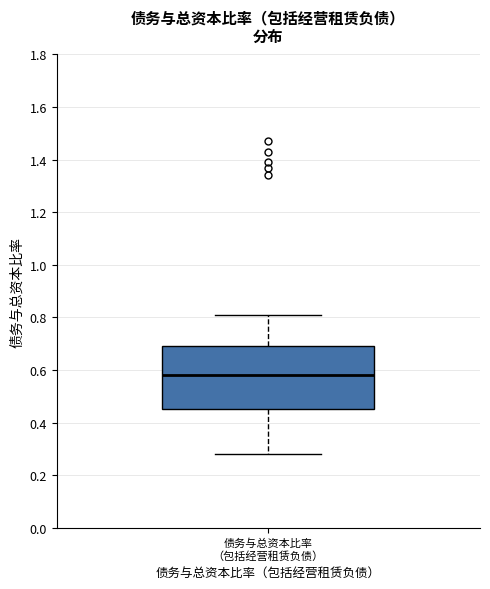

Transcribe this box plot: give where the median line is, the range the box spans, and where the two whiskers end, as read against the y-axis. The values are not printed on the chart, so give them approximately, as read against the axis.

median 0.58, box 0.46 to 0.70, whiskers 0.28 to 0.82